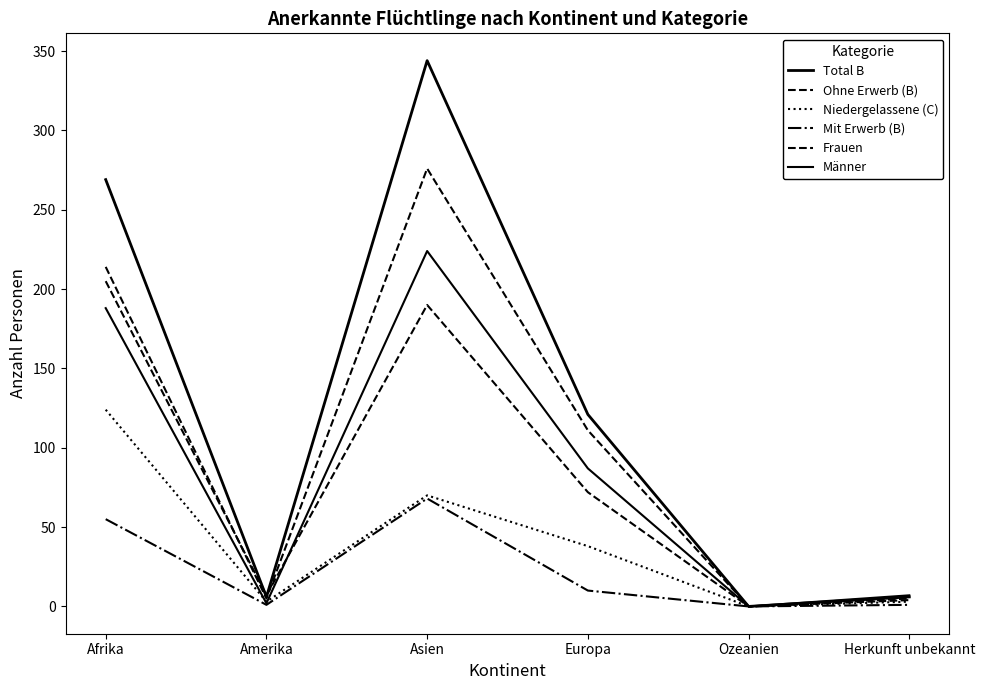

Is this an area chart (filled region under the line)?

No